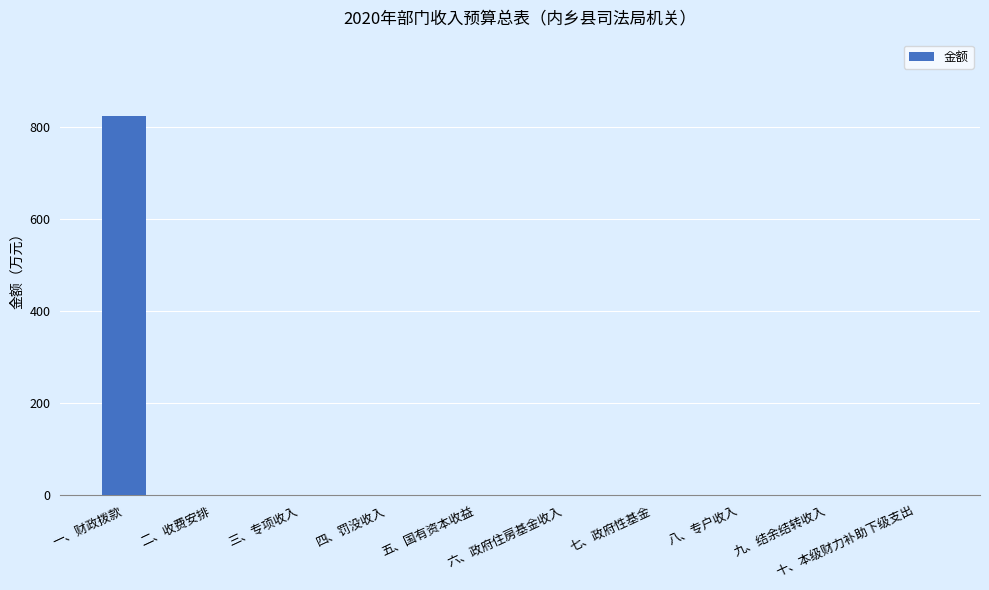

Reading left to right, what are all the values shown in this chart?

一、财政拨款=825.2	二、收费安排=0.0	三、专项收入=0.0	四、罚没收入=0.0	五、国有资本收益=0.0	六、政府住房基金收入=0.0	七、政府性基金=0.0	八、专户收入=0.0	九、结余结转收入=0.0	十、本级财力补助下级支出=0.0